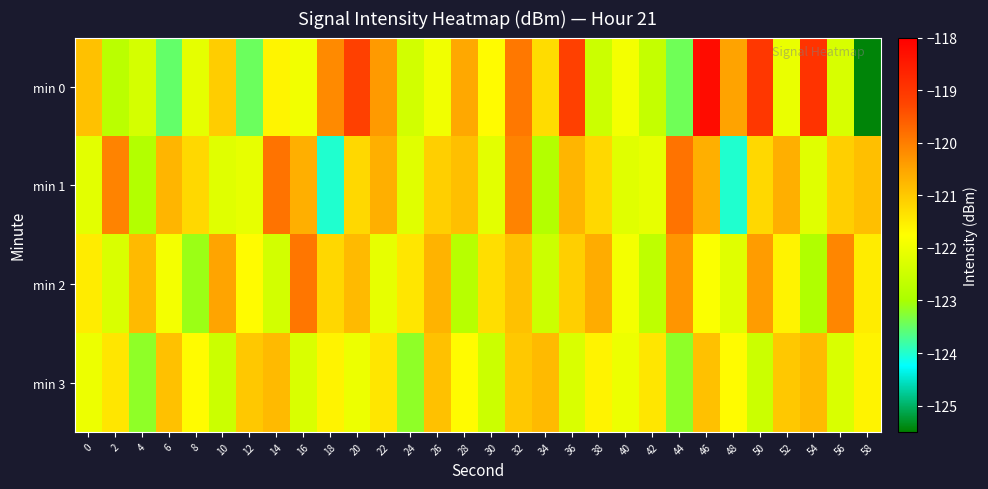

Reading right to left, what are all the values shown in this chart?

min 0: 58=-125.4	56=-122.3	54=-118.9	52=-122.0	50=-119.0	48=-120.5	46=-118.2	44=-123.4	42=-122.6	40=-121.9	38=-122.5	36=-119.2	34=-121.3	32=-119.9	30=-121.7	28=-120.6	26=-122.0	24=-122.4	22=-120.4	20=-119.2	18=-120.2	16=-121.9	14=-121.6	12=-123.5	10=-121.1	8=-122.1	6=-123.5	4=-122.4	2=-122.8	0=-120.9
min 1: 58=-120.9	56=-121.1	54=-122.2	52=-120.6	50=-121.2	48=-124.0	46=-120.6	44=-119.9	42=-122.1	40=-122.2	38=-121.2	36=-120.7	34=-122.9	32=-120.1	30=-122.1	28=-120.9	26=-121.1	24=-122.2	22=-120.6	20=-121.2	18=-124.0	16=-120.6	14=-119.9	12=-122.1	10=-122.2	8=-121.2	6=-120.7	4=-122.9	2=-120.1	0=-122.1
min 2: 58=-121.5	56=-120.1	54=-122.9	52=-121.6	50=-120.4	48=-122.2	46=-121.8	44=-120.3	42=-122.7	40=-121.9	38=-120.6	36=-121.1	34=-122.5	32=-120.9	30=-121.3	28=-122.8	26=-120.7	24=-121.4	22=-122.1	20=-120.8	18=-121.2	16=-119.9	14=-122.4	12=-121.7	10=-120.5	8=-123.1	6=-121.9	4=-120.8	2=-122.3	0=-121.5
min 3: 58=-121.6	56=-122.3	54=-120.8	52=-121.0	50=-122.5	48=-121.7	46=-120.9	44=-123.2	42=-121.4	40=-122.0	38=-121.6	36=-122.3	34=-120.8	32=-121.0	30=-122.5	28=-121.7	26=-120.9	24=-123.2	22=-121.4	20=-122.0	18=-121.6	16=-122.3	14=-120.8	12=-121.0	10=-122.5	8=-121.7	6=-120.9	4=-123.2	2=-121.4	0=-122.0